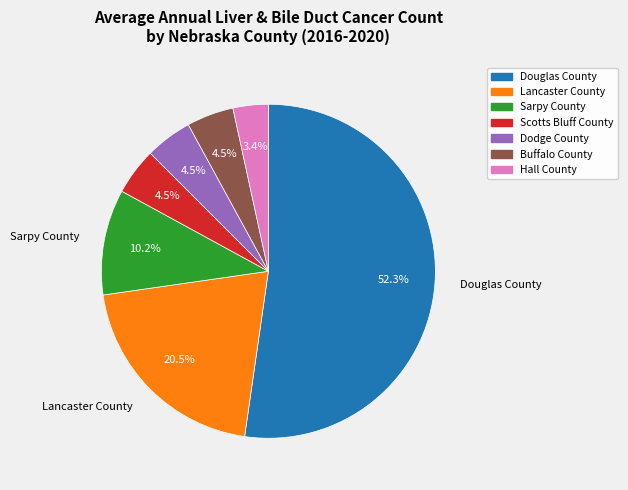

How many segments does this pie chart have?

7